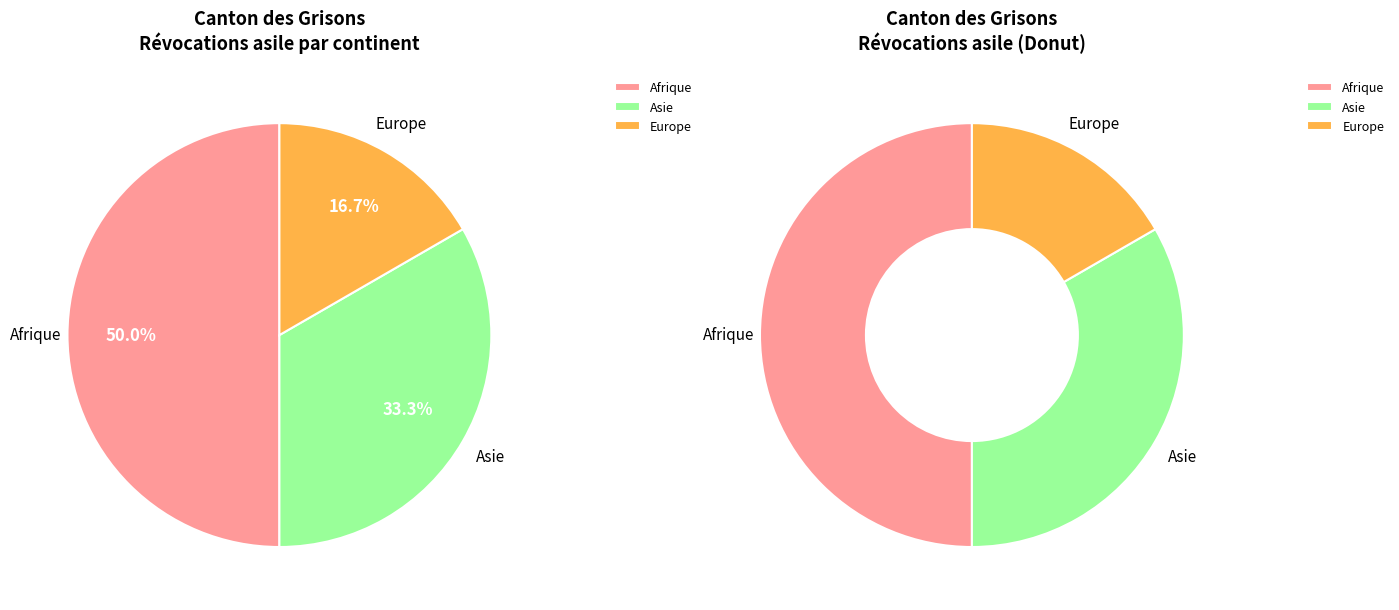

What is the largest slice in the pie chart?

Afrique